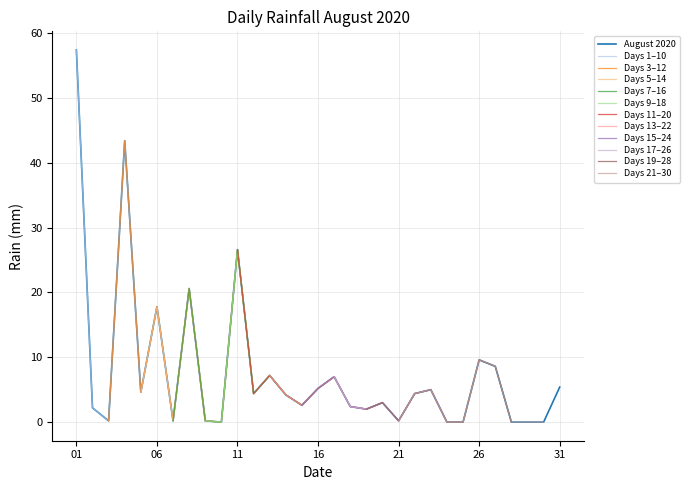

Is it true that the value at 2020-08-22 is 4.4?

True